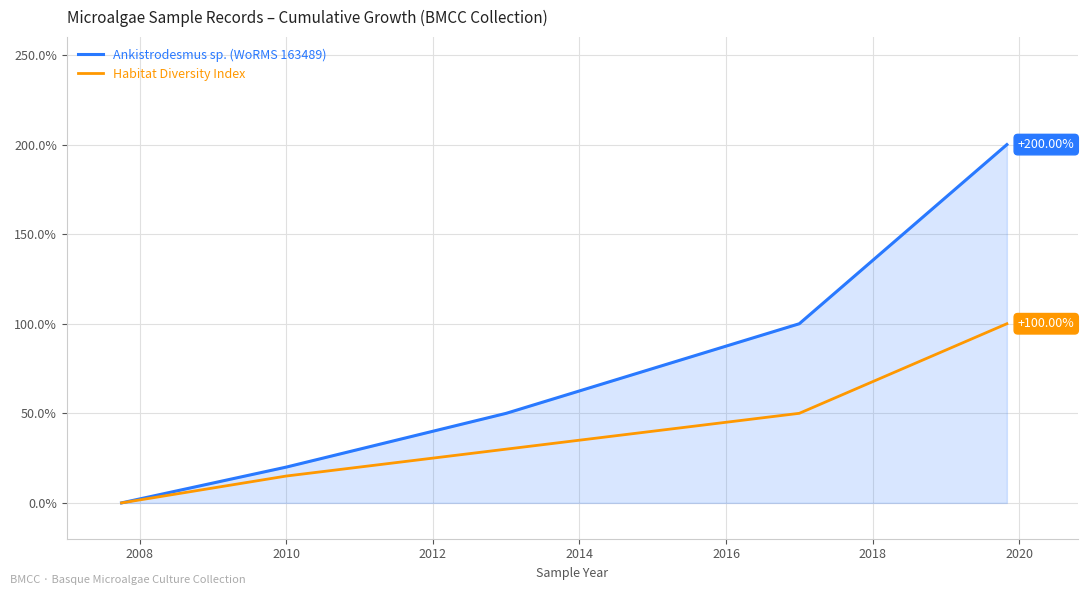

What is the average value of the Habitat Diversity Index series?

39